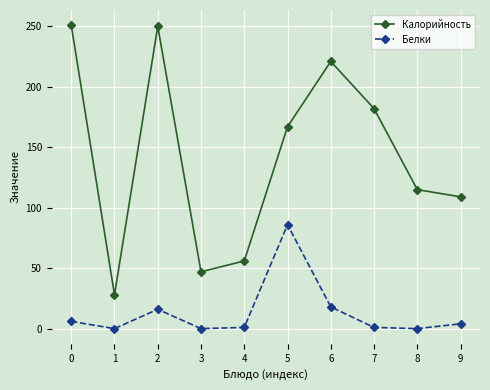

True or false: Калорийность and Белки cross at least once.

False